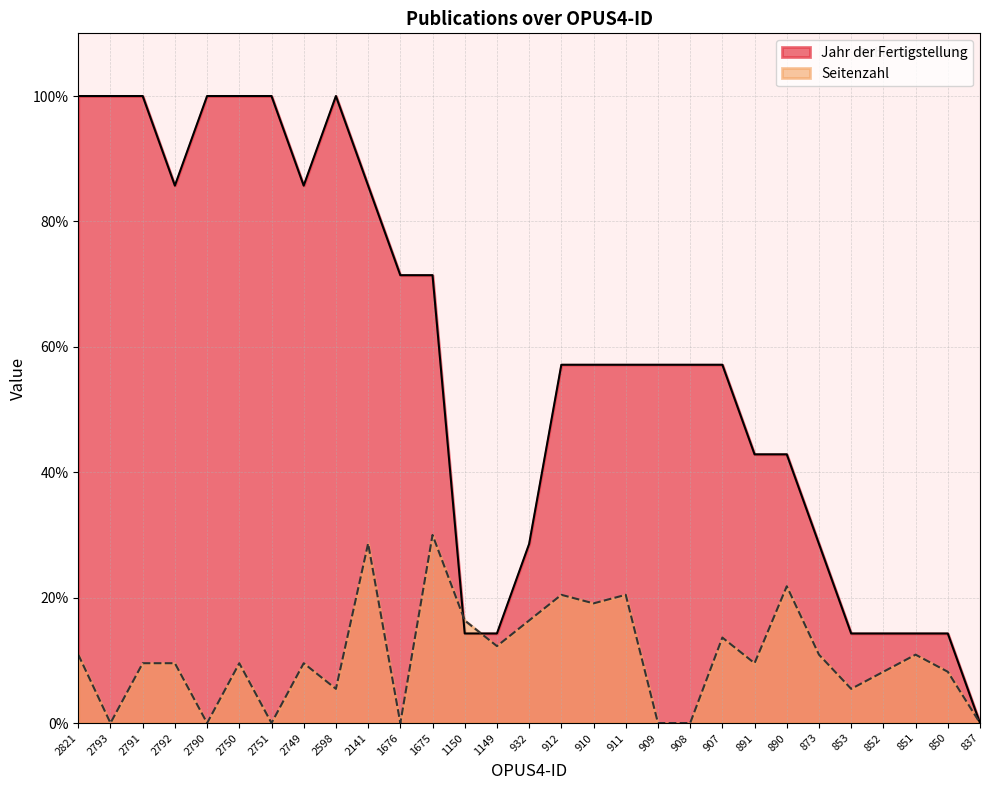

What is the approximate value of Seitenzahl at 911?

20.5